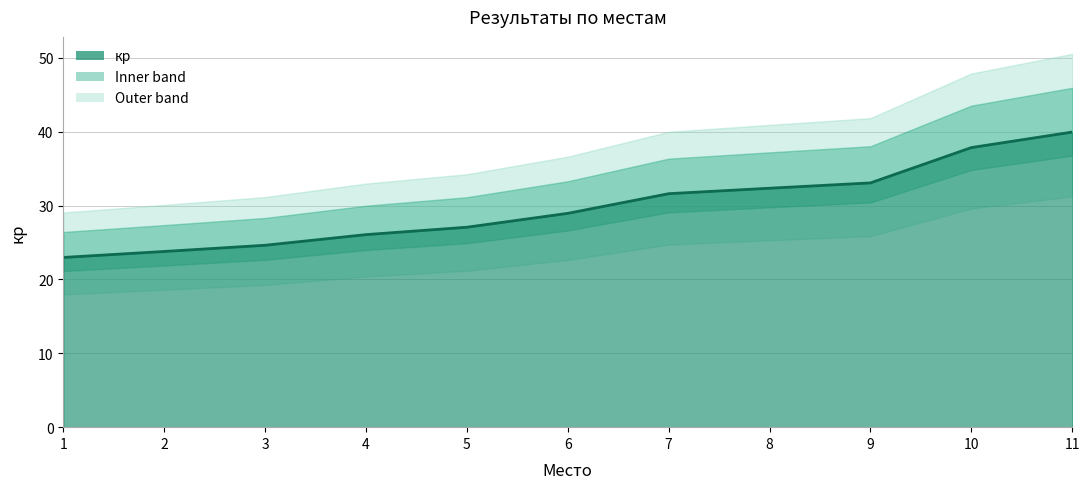

What is the smallest value displayed?

23.0